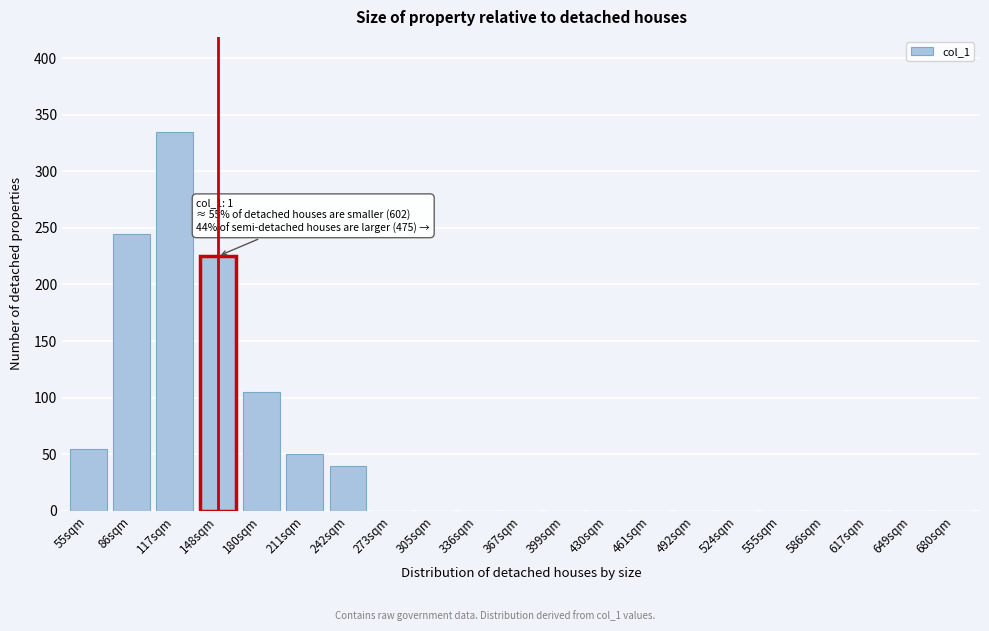

What is the change in value from 211sqm to 492sqm?

-50